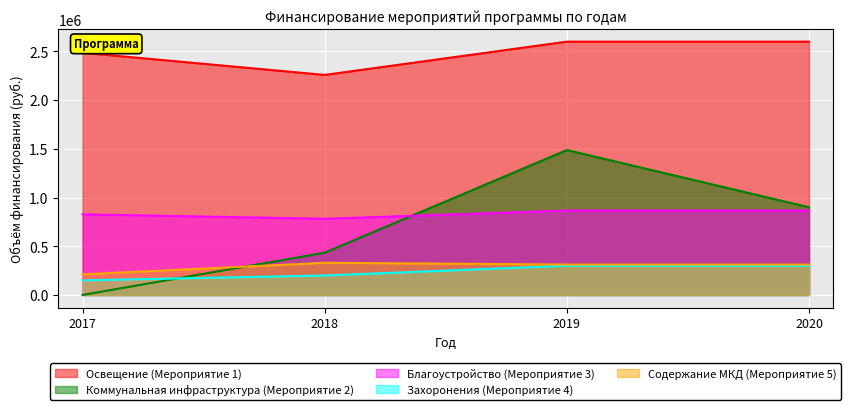

What is the sum of all Коммунальная инфраструктура (Мероприятие 2) values?

2821408